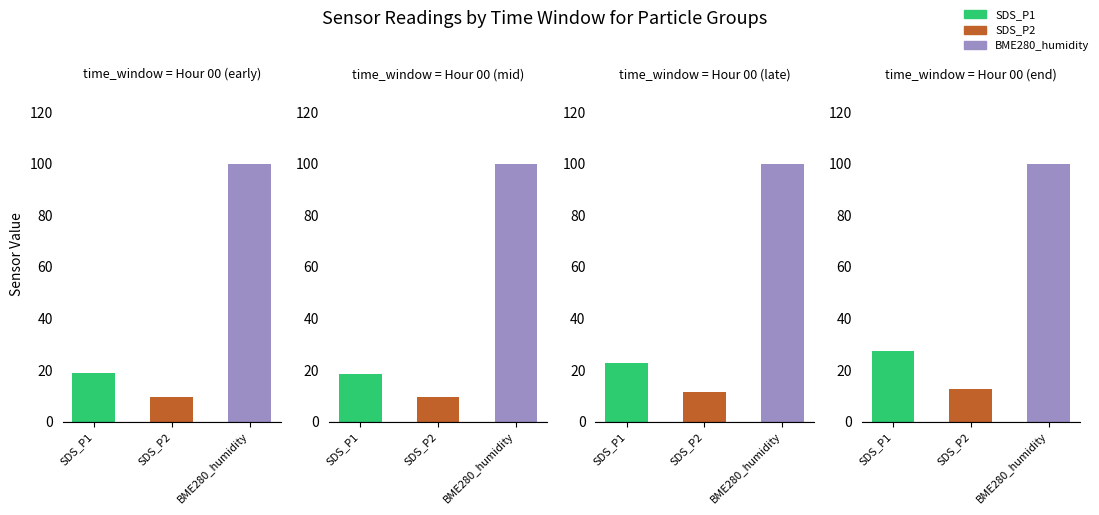

What value does the BME280_humidity series have at 2?

100.0